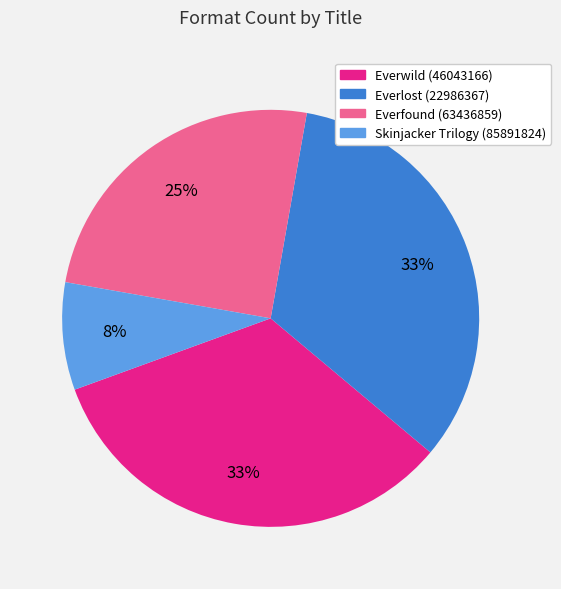

Is the sum of Everwild (46043166) and Everfound (63436859) greater than half?

Yes